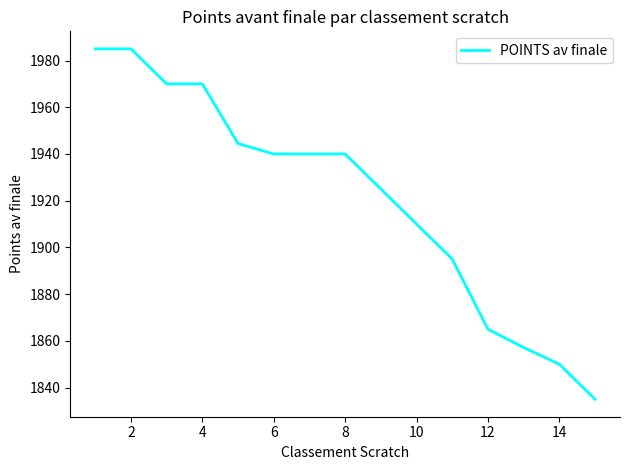

What is the maximum value shown in the chart?

1985.0